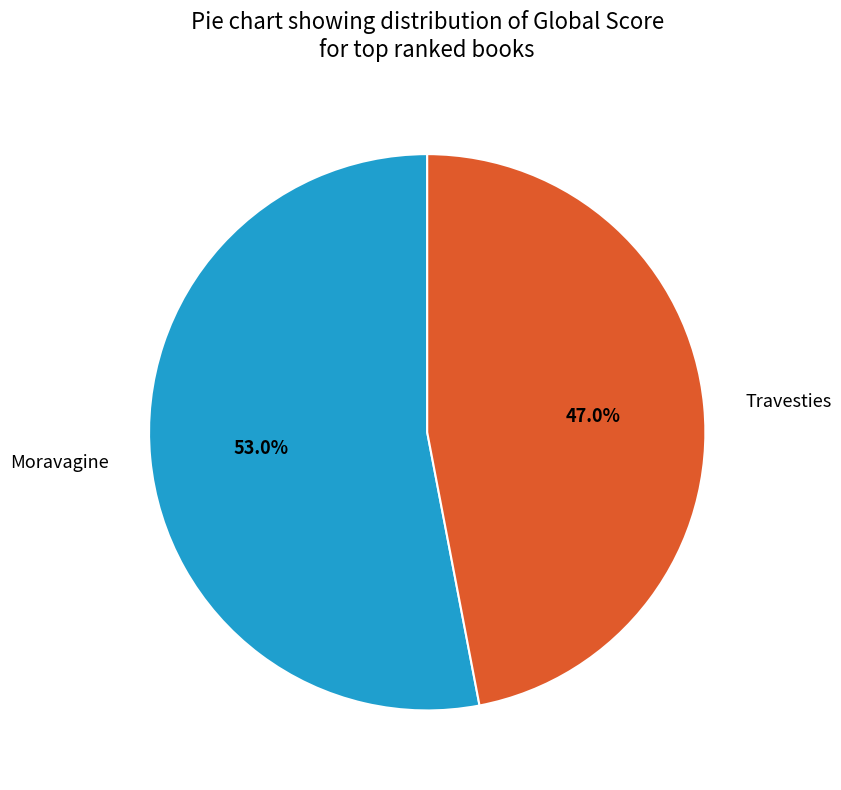

Which category has the smallest portion of the pie?

Travesties